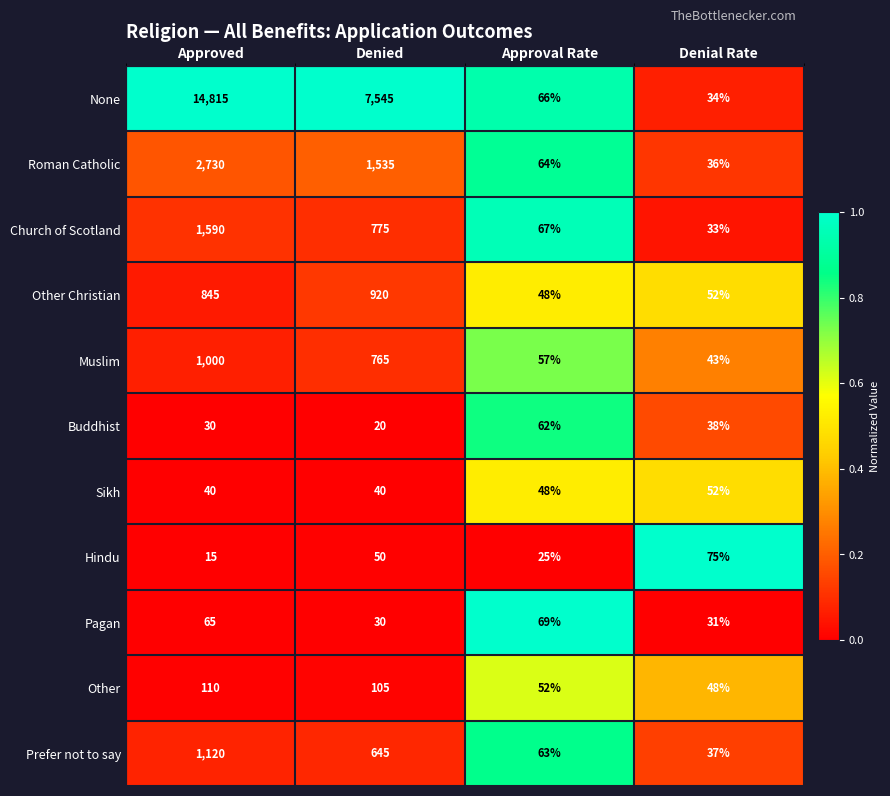

The value of Other Christian at Denied is 1640. True or false?

False